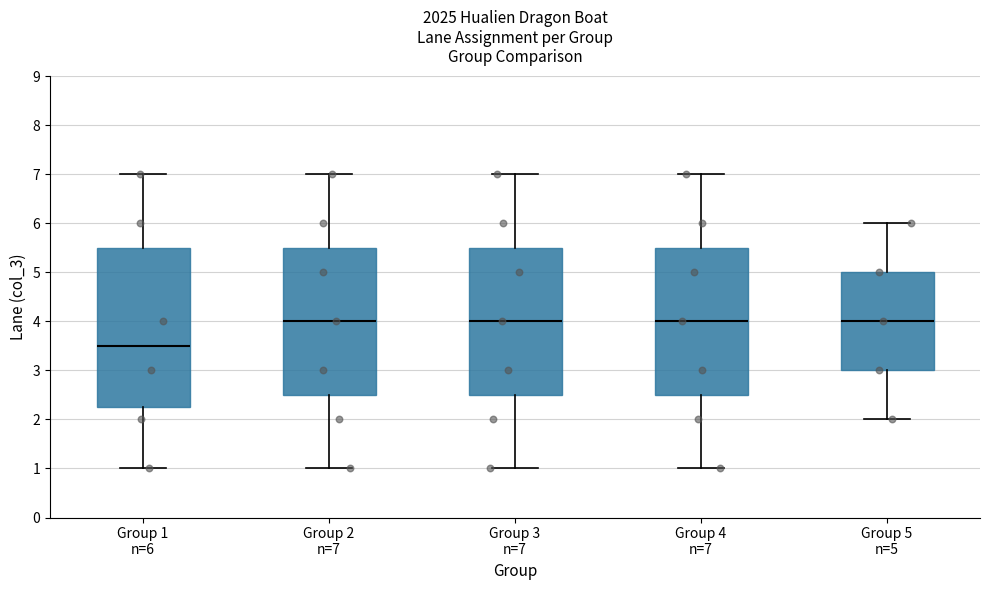

Reading left to right, transcribe this box plot: for each box, give where its median line is, the range the box spans, and where its two whiskers end, as read against the y-axis. The values are not printed on the chart, so give them approximately, as read against the axis.

Group 1 n=6: median 3.5, box 2.3 to 5.5, whiskers 1.0 to 7.0
Group 2 n=7: median 4.0, box 2.5 to 5.5, whiskers 1.0 to 7.0
Group 3 n=7: median 4.0, box 2.5 to 5.5, whiskers 1.0 to 7.0
Group 4 n=7: median 4.0, box 2.5 to 5.5, whiskers 1.0 to 7.0
Group 5 n=5: median 4.0, box 3.0 to 5.0, whiskers 2.0 to 6.0